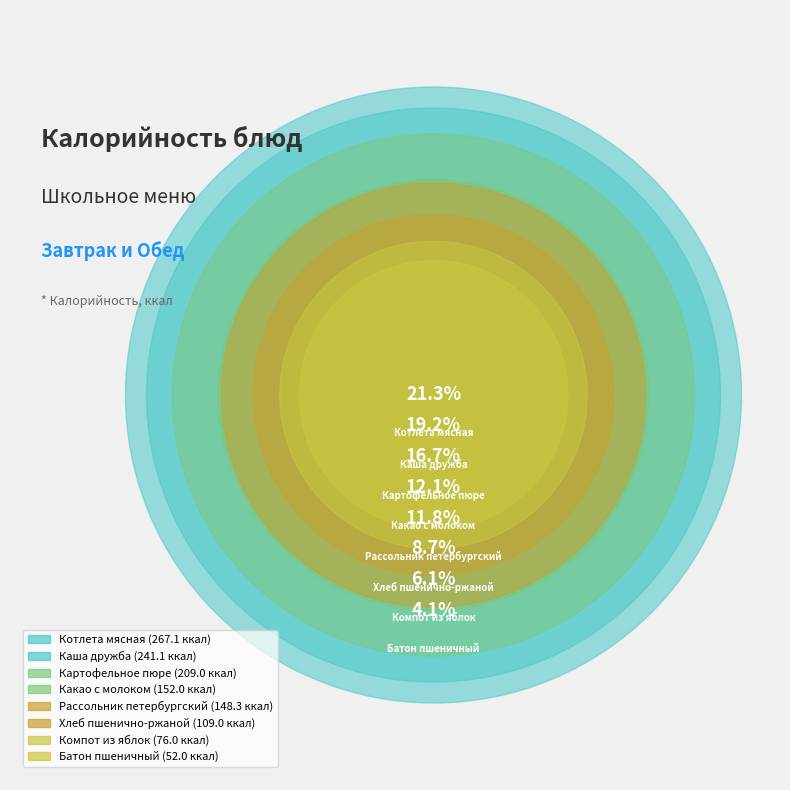

To the nearest percent, what portion does Какао с молоком represent?

12%